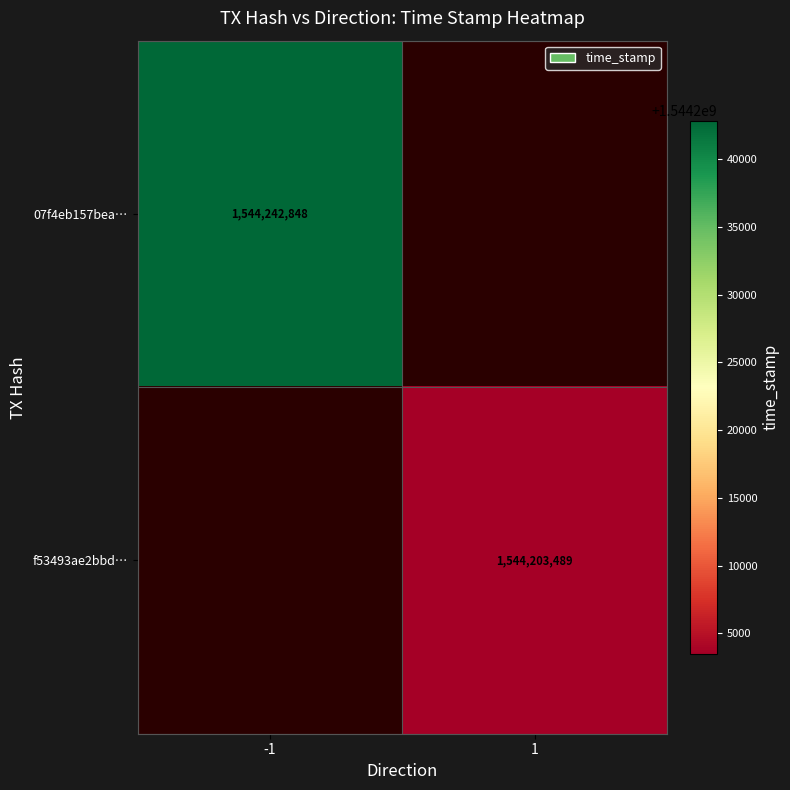

True or false: 07f4eb157bea… has a value of 1544242848 at -1.

True